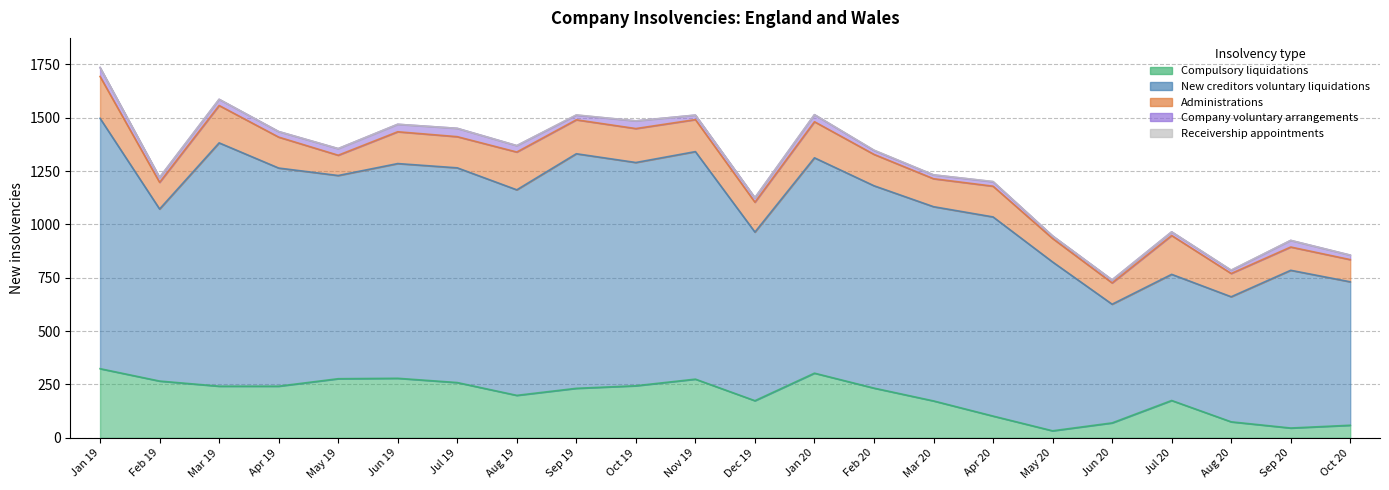

What is the difference between the maximum and minimum values in the Administrations series?

101